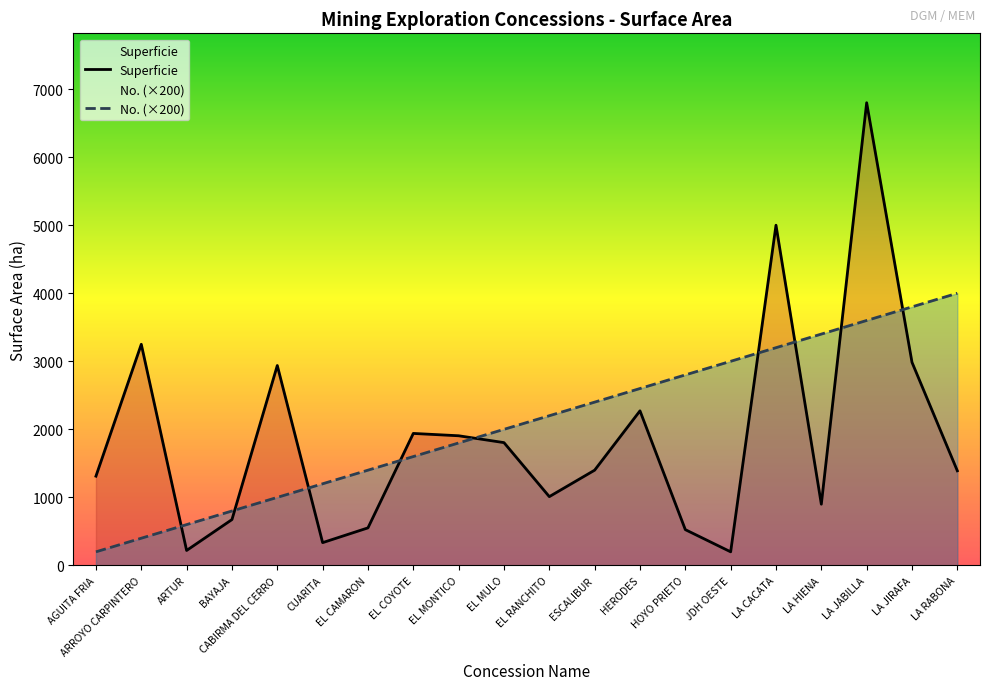

Which series has the widest spread of values?

Superficie